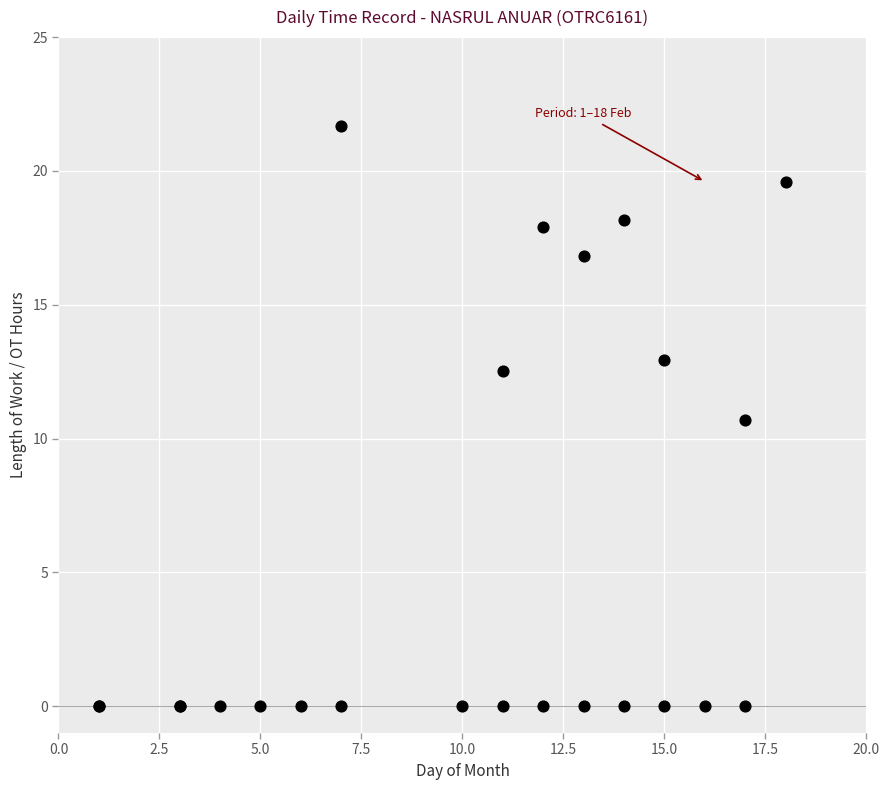

What Y value in the scatter plot is closest to 10?

10.7